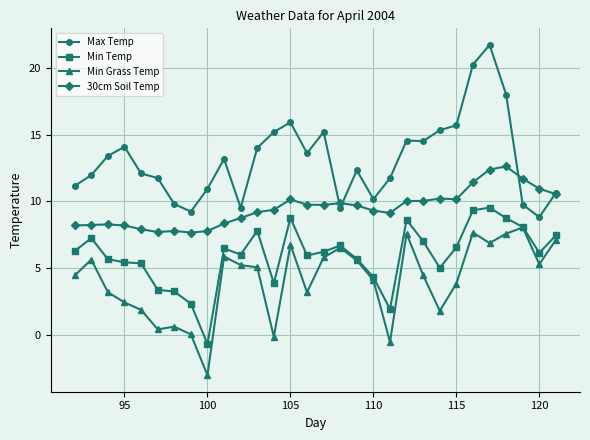

Which series has the largest total across all categories?

Max Temp